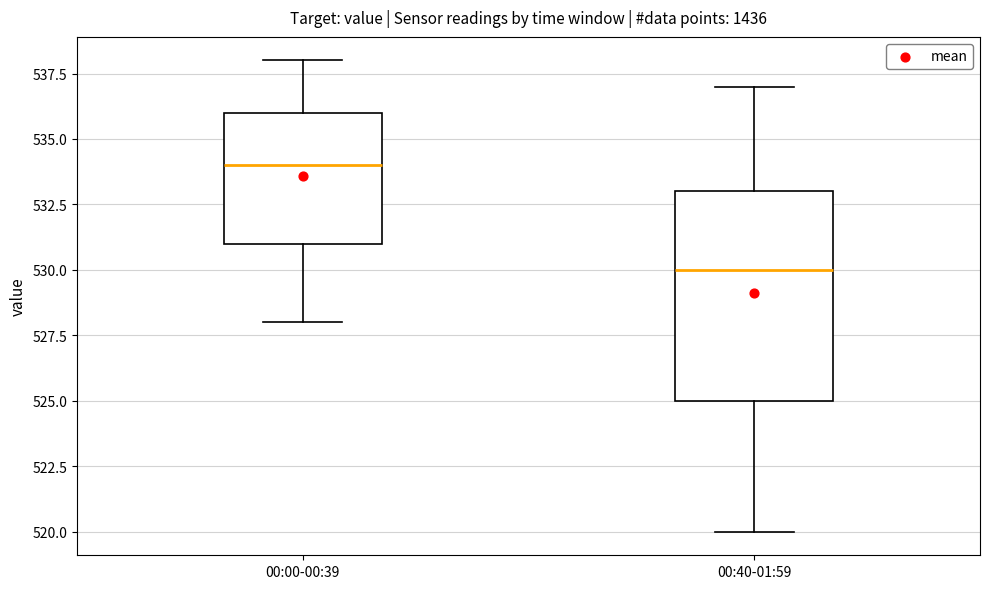

Where is the lower edge of the box for 00:00-00:39 on the y-axis? The values are not printed on the chart, so give them approximately, as read against the axis.

531